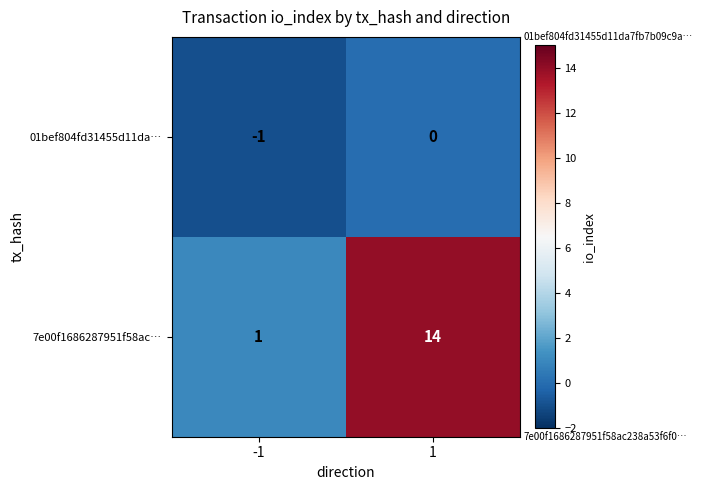

What is the sum of the 7e00f1686287951f58ac… values at 1 and -1?

15